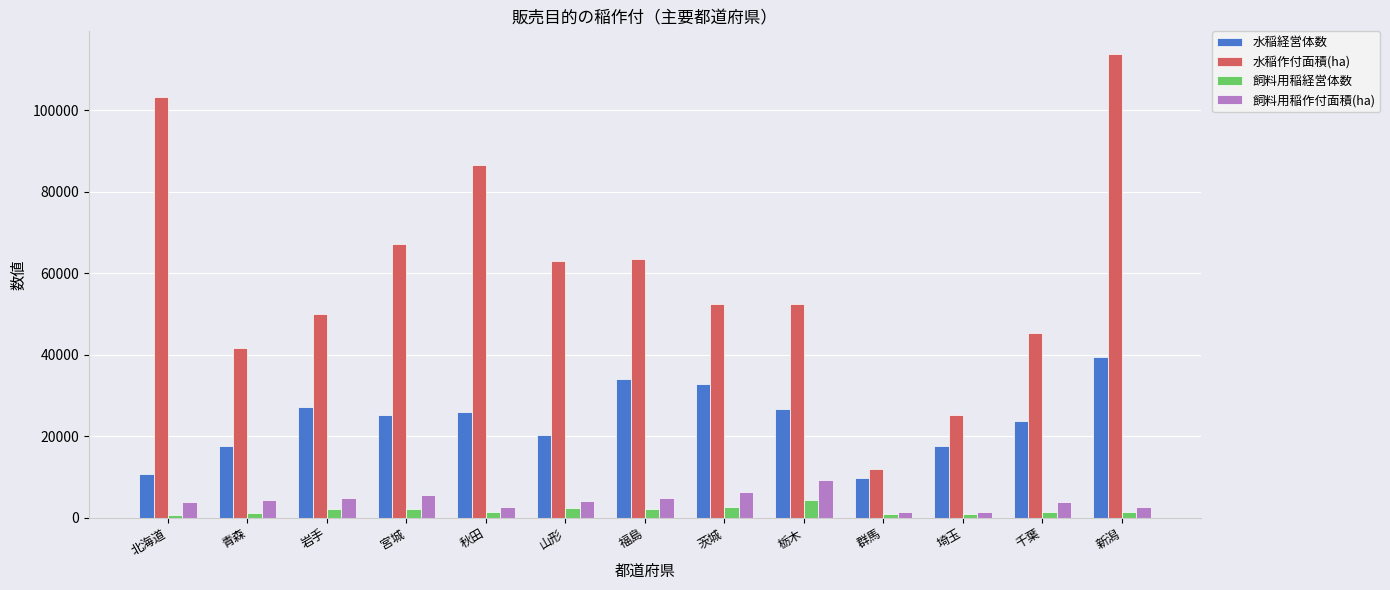

At which label does 飼料用稲経営体数 first exceed 1476?

岩手